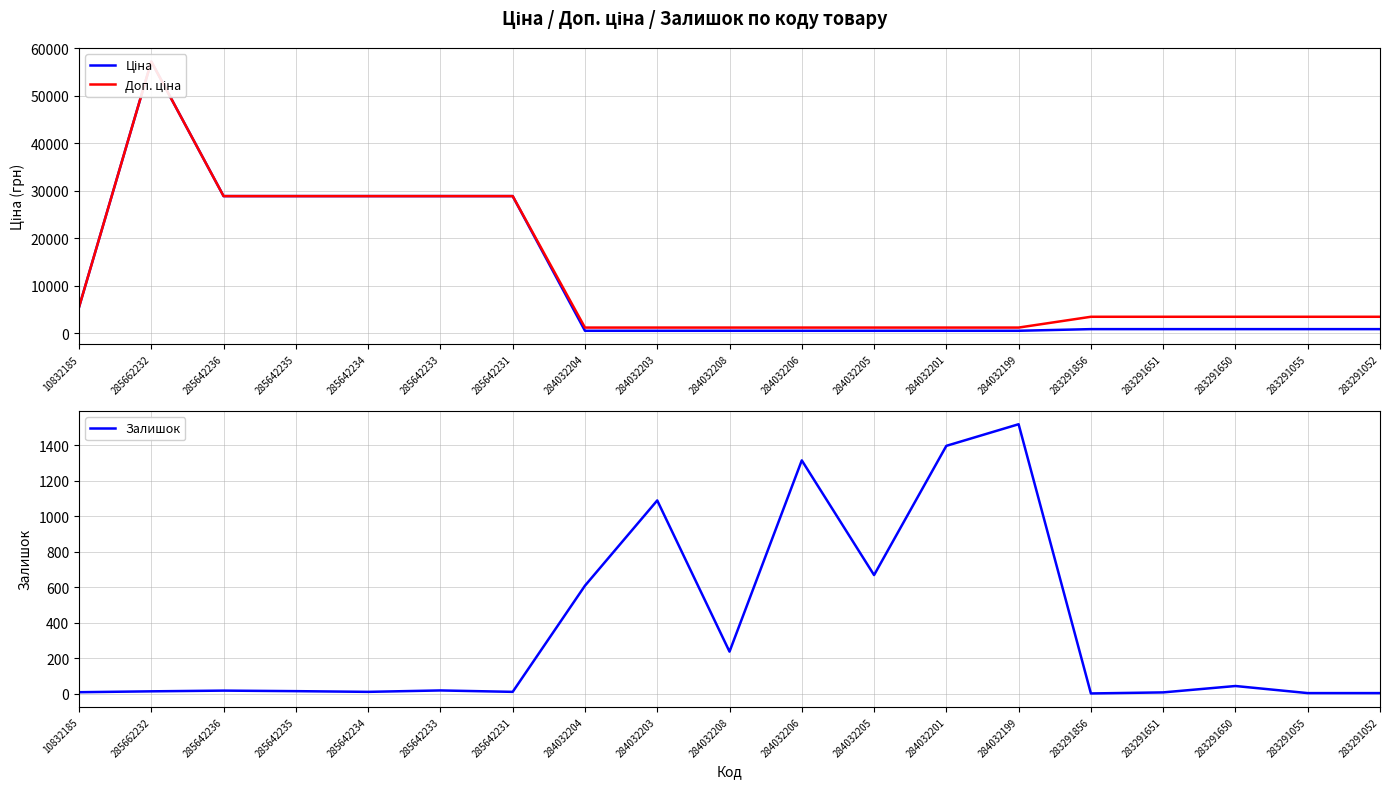

Between 285642235 and 284032199, which series saw the biggest shift?

Ціна